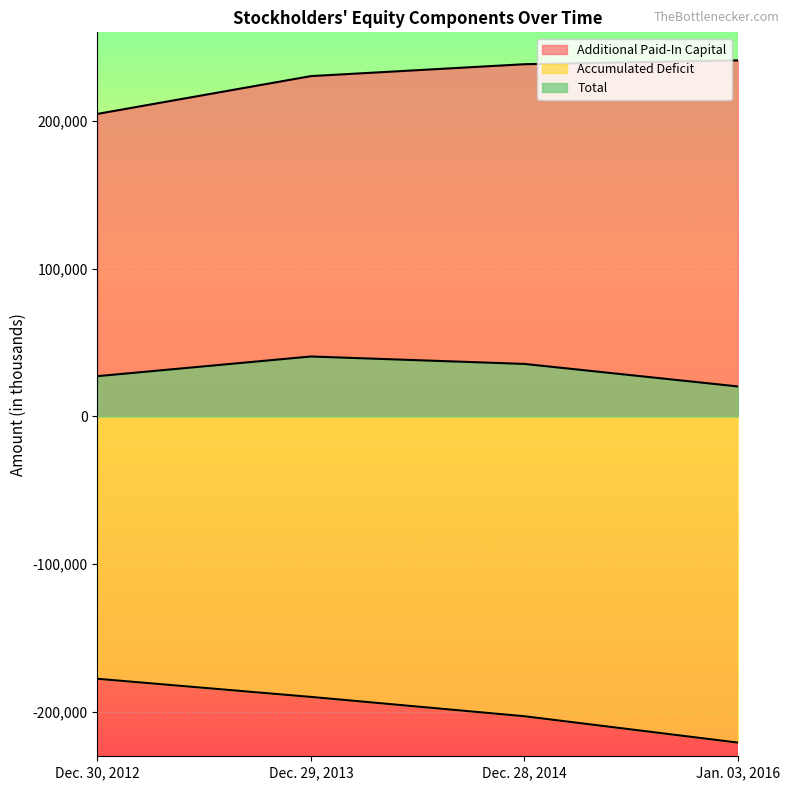

True or false: Additional Paid-In Capital has a value of 280328 at Dec. 30, 2012.

False